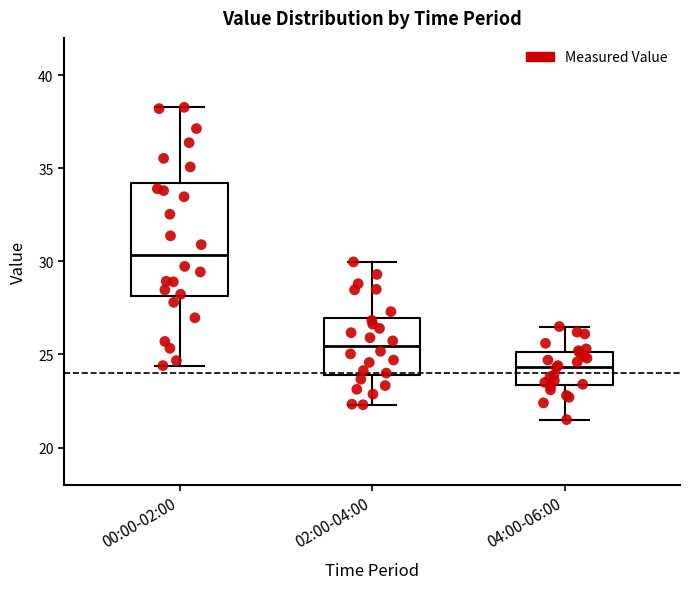

Reading left to right, read every box against the y-axis: the position of its median line, the range the box covers, and the ends of its whiskers. The values are not printed on the chart, so give them approximately, as read against the axis.

00:00-02:00: median 30.5, box 28.0 to 34.0, whiskers 24.5 to 38.5
02:00-04:00: median 25.5, box 24.0 to 27.0, whiskers 22.5 to 30.0
04:00-06:00: median 24.5, box 23.5 to 25.0, whiskers 21.5 to 26.5